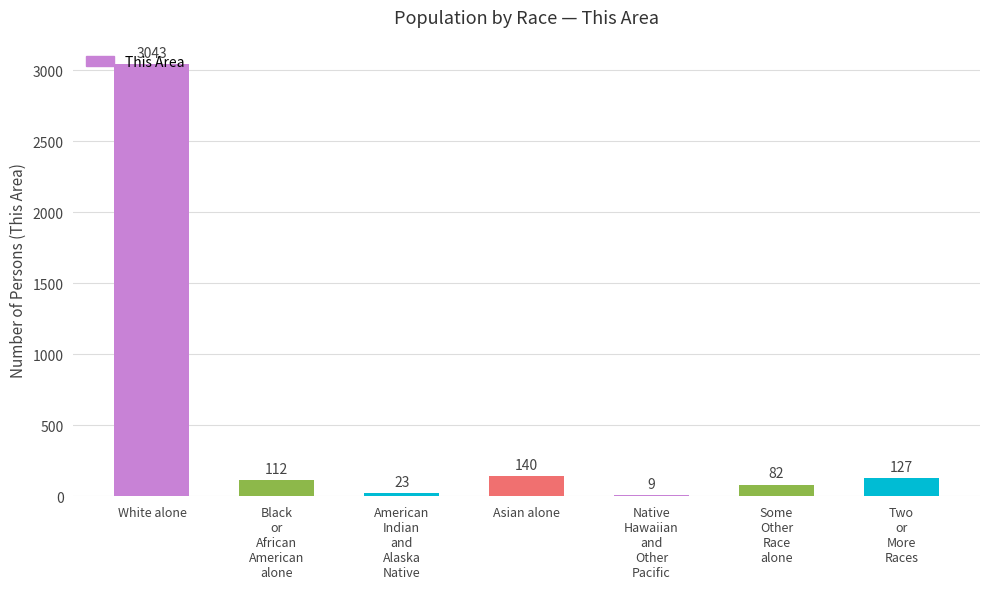

Reading right to left, list all the values displayed in this chart.

127	82	9	140	23	112	3043